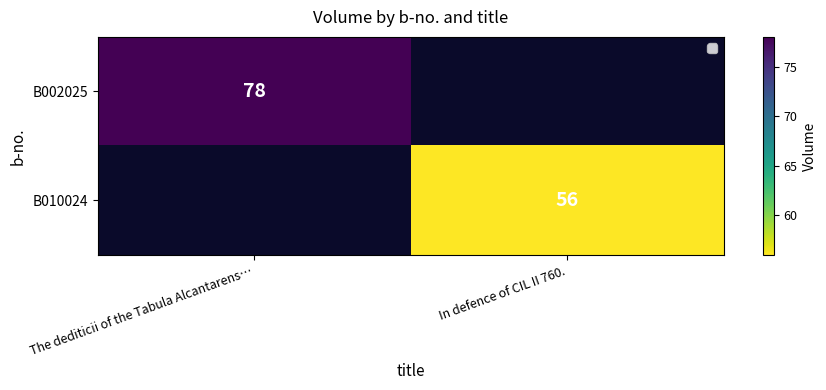

At The dediticii of the Tabula Alcantarens…, list the series in order from largest to smallest.

B002025, B010024